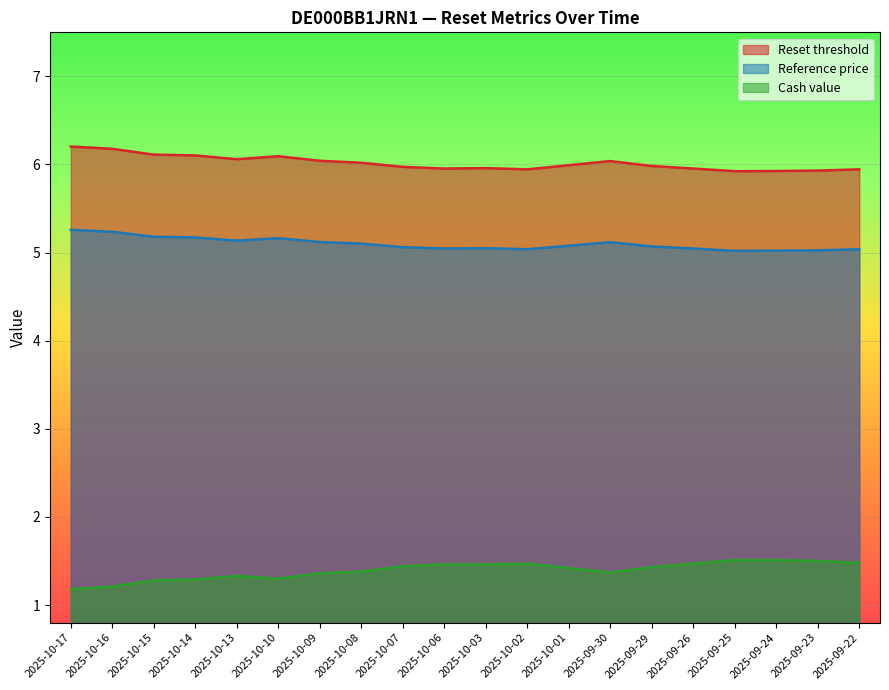

True or false: Reset threshold has a value of 9.4 at 2025-10-10.

False